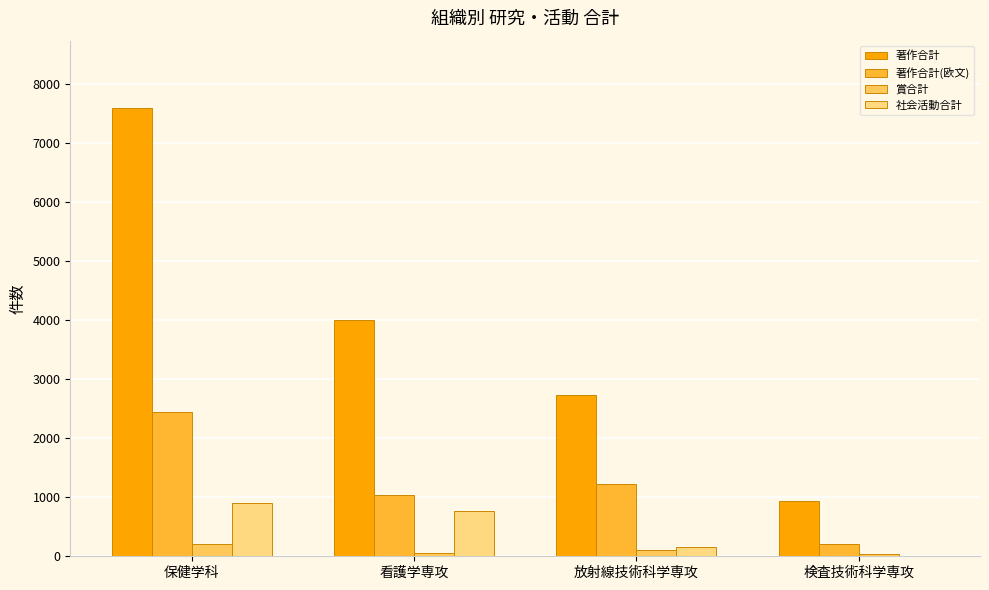

Is the value of 著作合計 at 看護学専攻 greater than the value of 著作合計(欧文) at 保健学科?

Yes